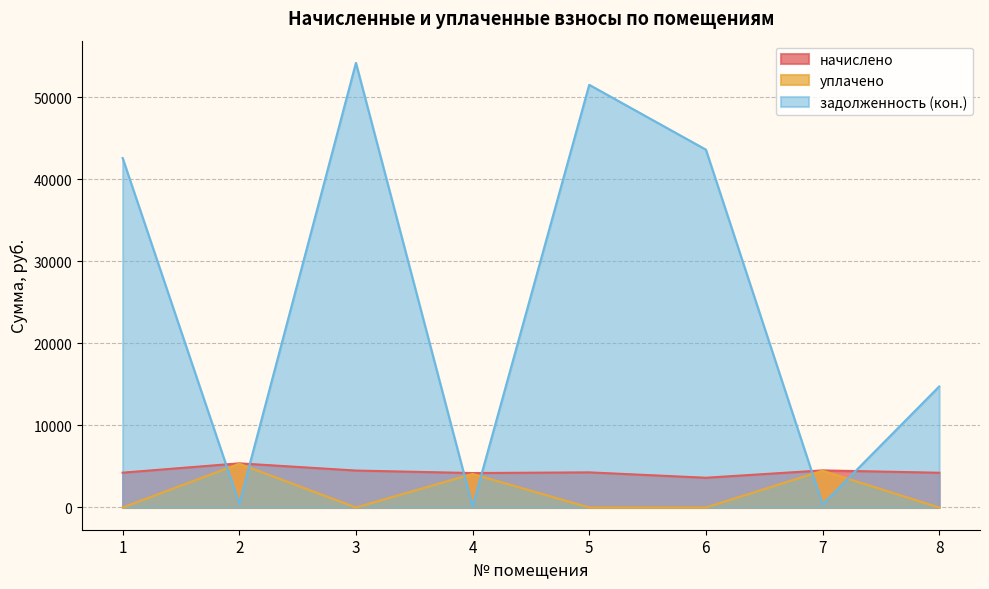

Which series changed the most between 3 and 6?

задолженность (кон.)